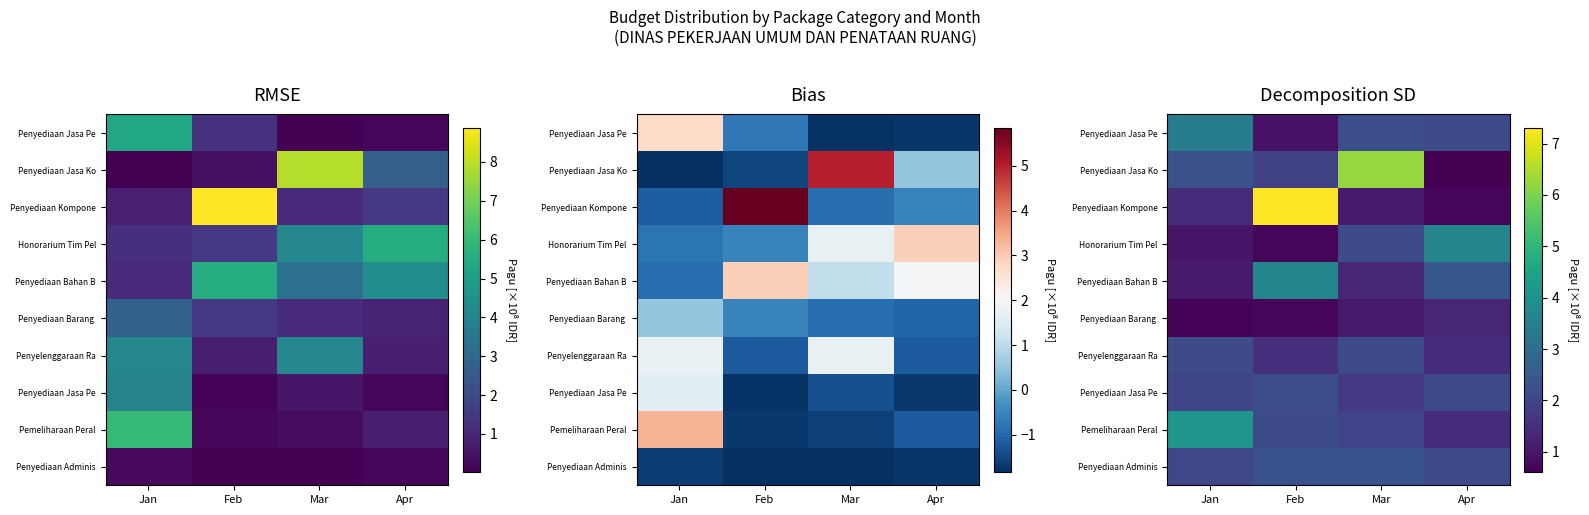

Count the number of categories in the chart.

4